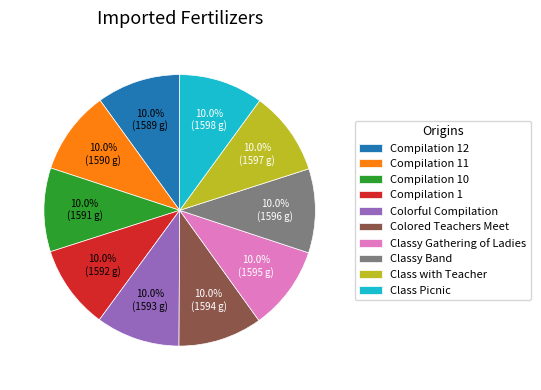

Does Classy Gathering of Ladies represent more than half of the total?

No